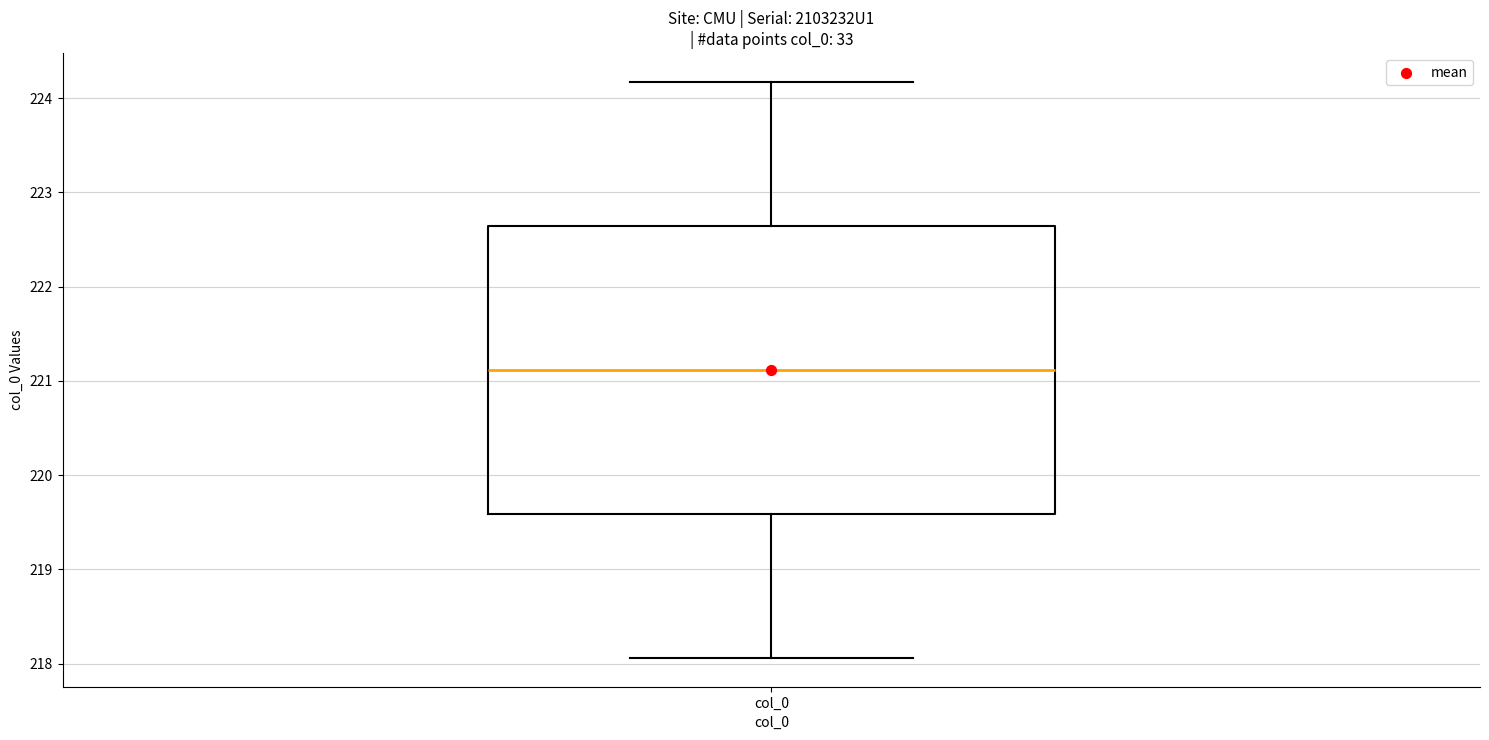

Transcribe this box plot: give where the median line is, the range the box spans, and where the two whiskers end, as read against the y-axis. The values are not printed on the chart, so give them approximately, as read against the axis.

median 221.1, box 219.6 to 222.6, whiskers 218.1 to 224.2